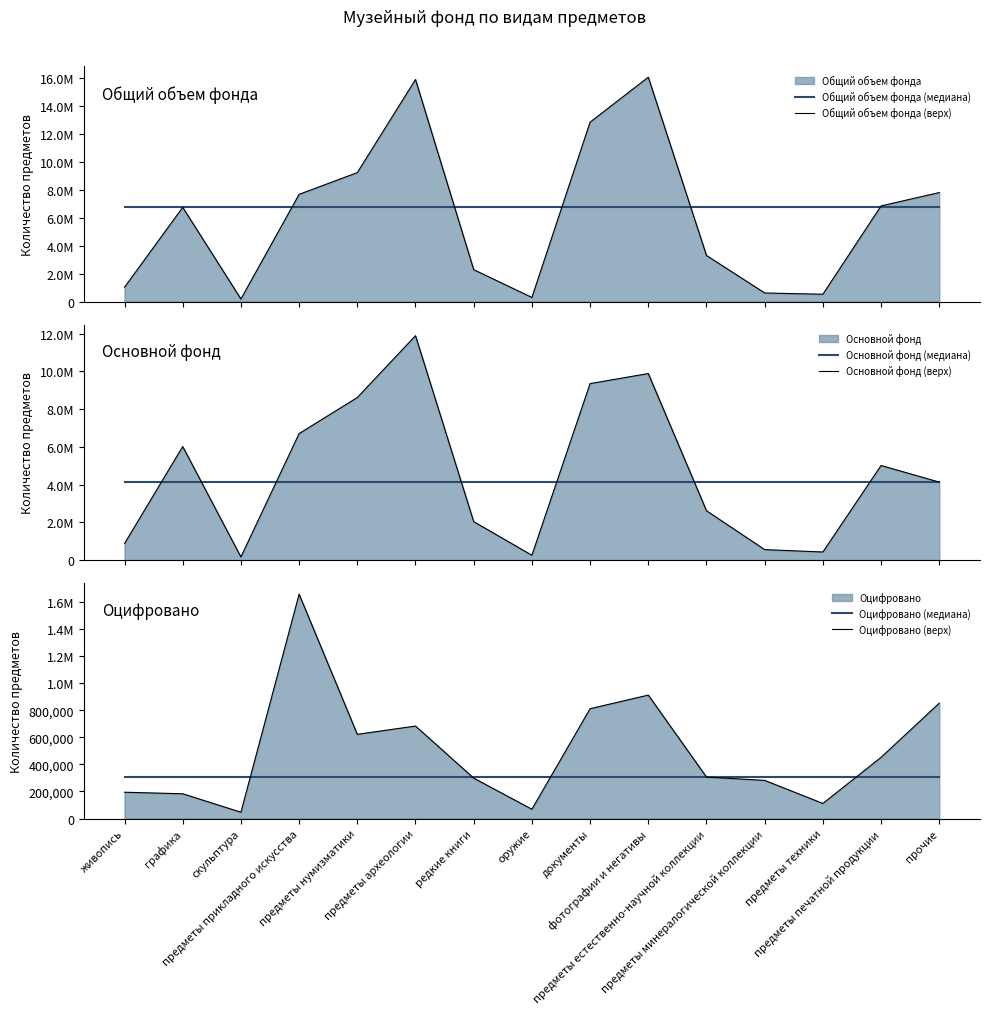

Which category has the lowest value in the Общий объем фонда (верх) series?

скульптура